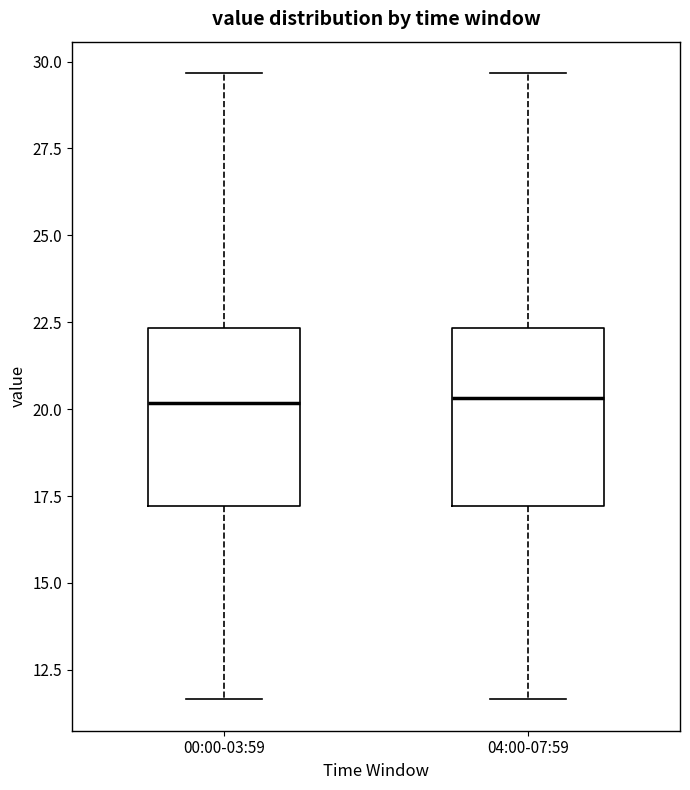

Where does the upper whisker of the box for 04:00-07:59 end on the y-axis? The values are not printed on the chart, so give them approximately, as read against the axis.

29.5